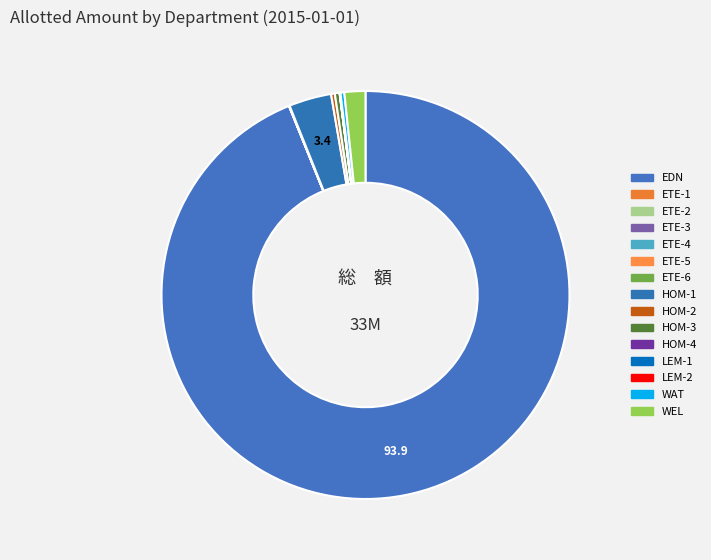

How many slices are in this pie chart?

15